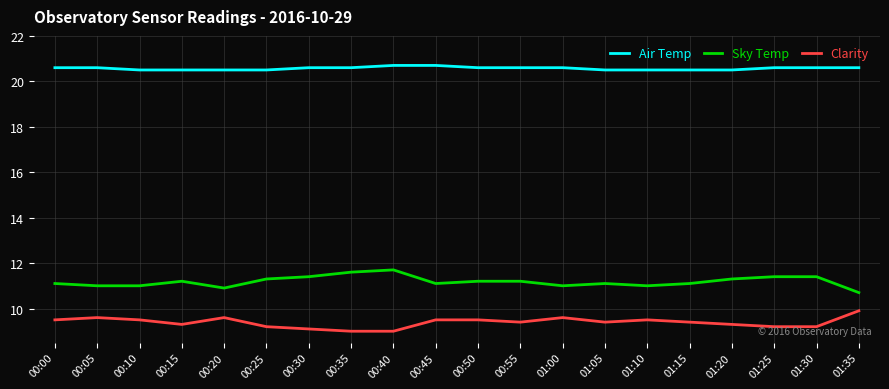

Reading left to right, what are all the values shown in this chart?

Air Temp: 20.6	20.6	20.5	20.5	20.5	20.5	20.6	20.6	20.7	20.7	20.6	20.6	20.6	20.5	20.5	20.5	20.5	20.6	20.6	20.6
Sky Temp: 11.1	11.0	11.0	11.2	10.9	11.3	11.4	11.6	11.7	11.1	11.2	11.2	11.0	11.1	11.0	11.1	11.3	11.4	11.4	10.7
Clarity: 9.5	9.6	9.5	9.3	9.6	9.2	9.1	9.0	9.0	9.5	9.5	9.4	9.6	9.4	9.5	9.4	9.3	9.2	9.2	9.9